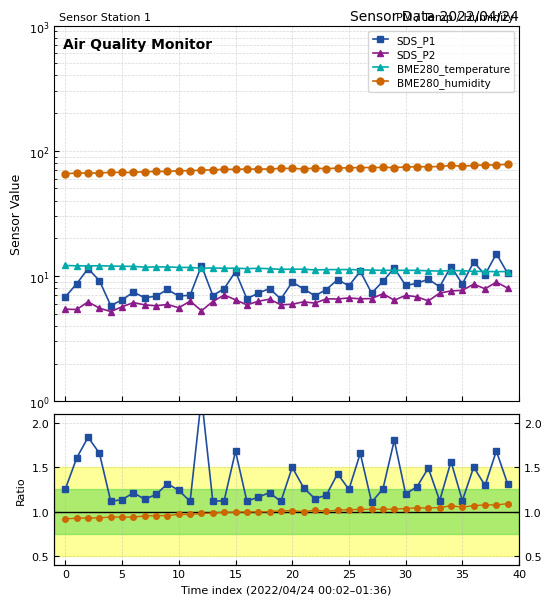

Which series has the widest spread of values?

BME280_humidity